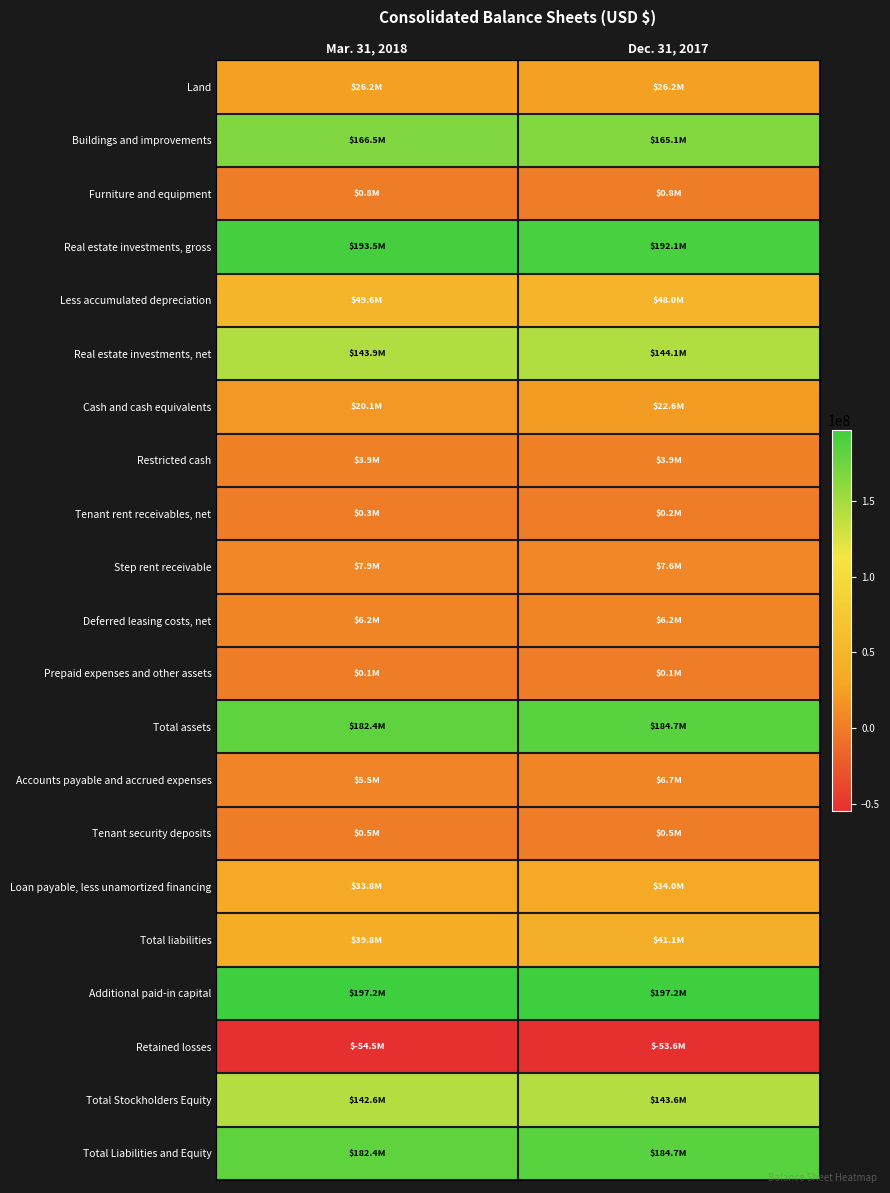

What is the spread (max minus min) of values at Dec. 31, 2017?

250758000